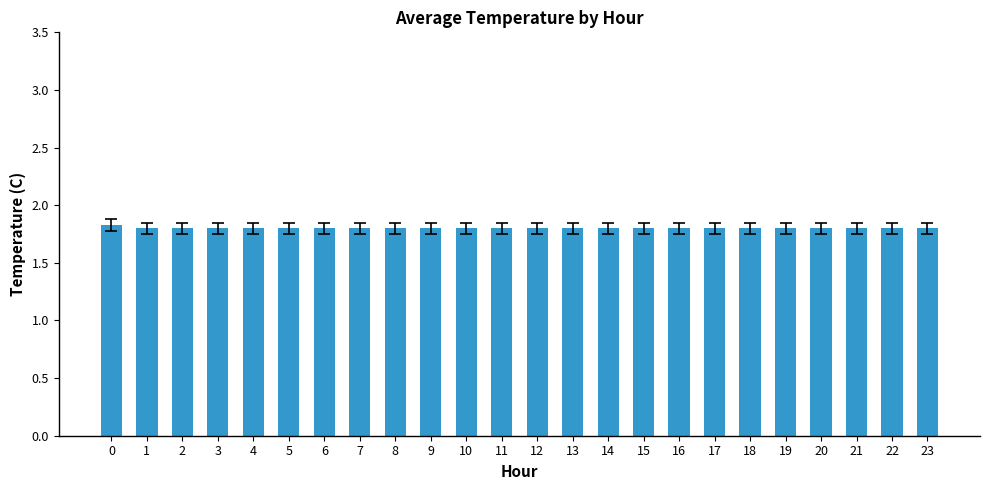

How many bars are there in total?

24